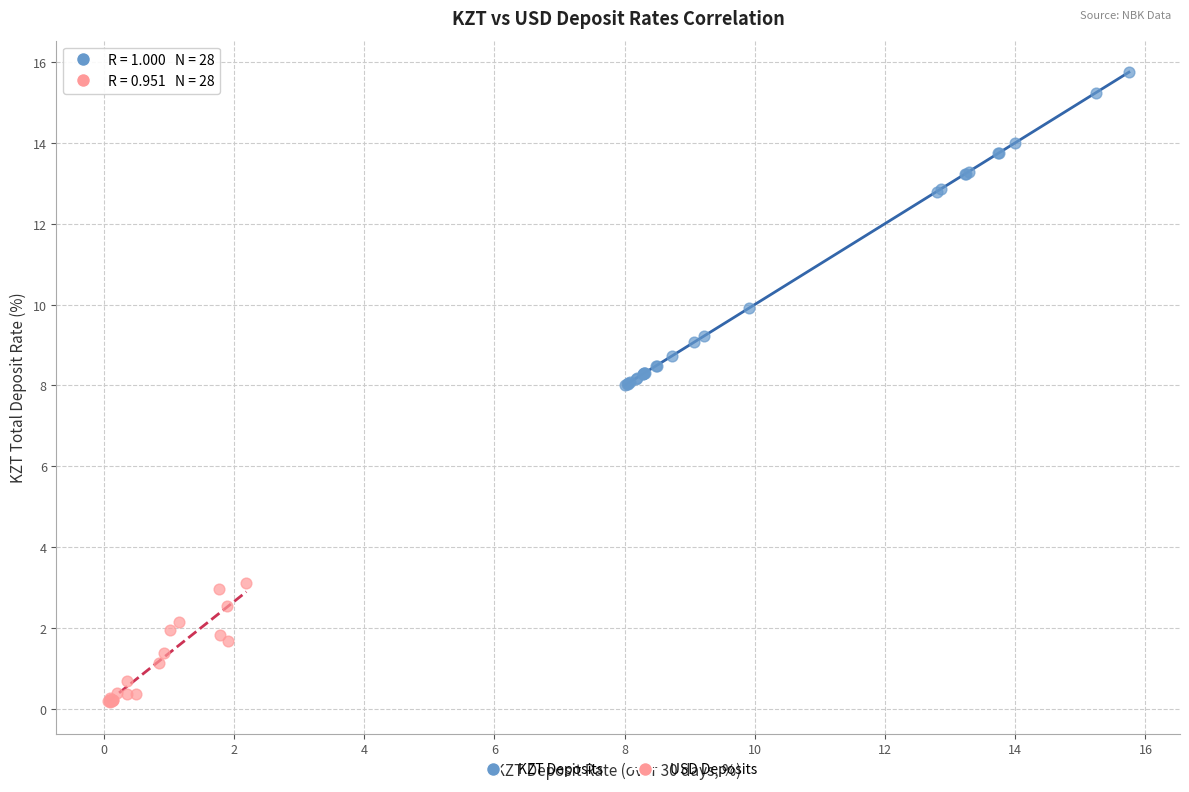

Which series contains the highest Y value?

KZT Deposits